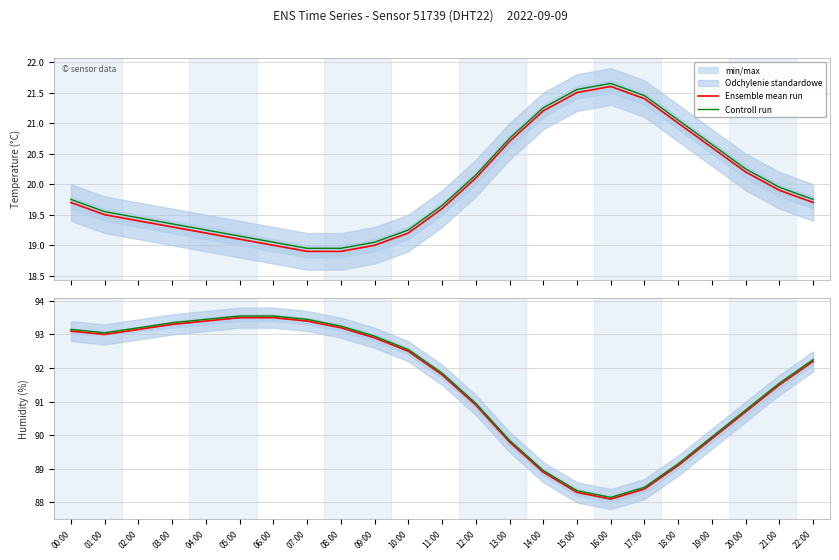

Which series has the largest total across all categories?

Controll run